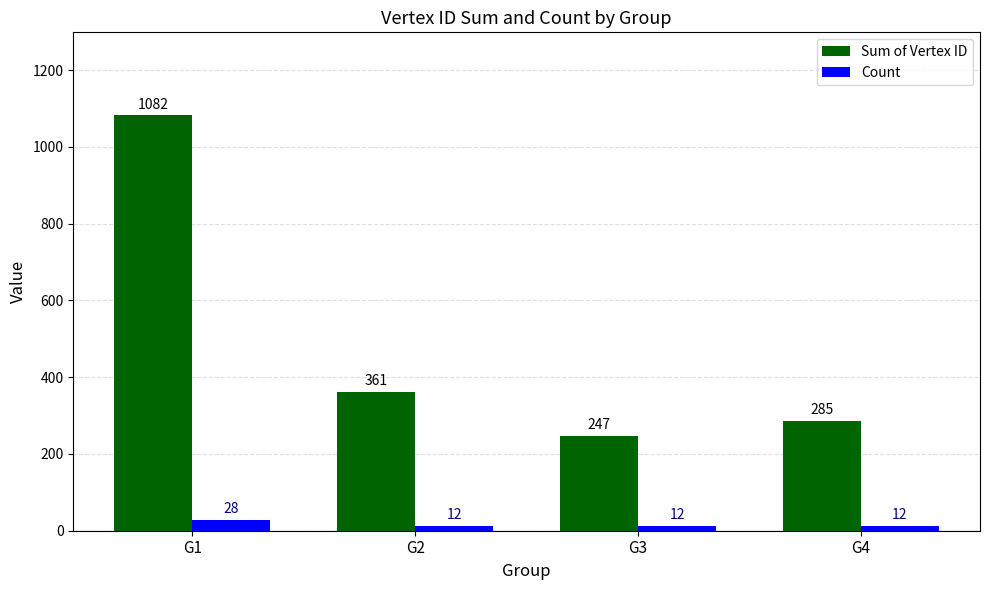

Rank the categories by Sum of Vertex ID value from highest to lowest.

G1, G2, G4, G3